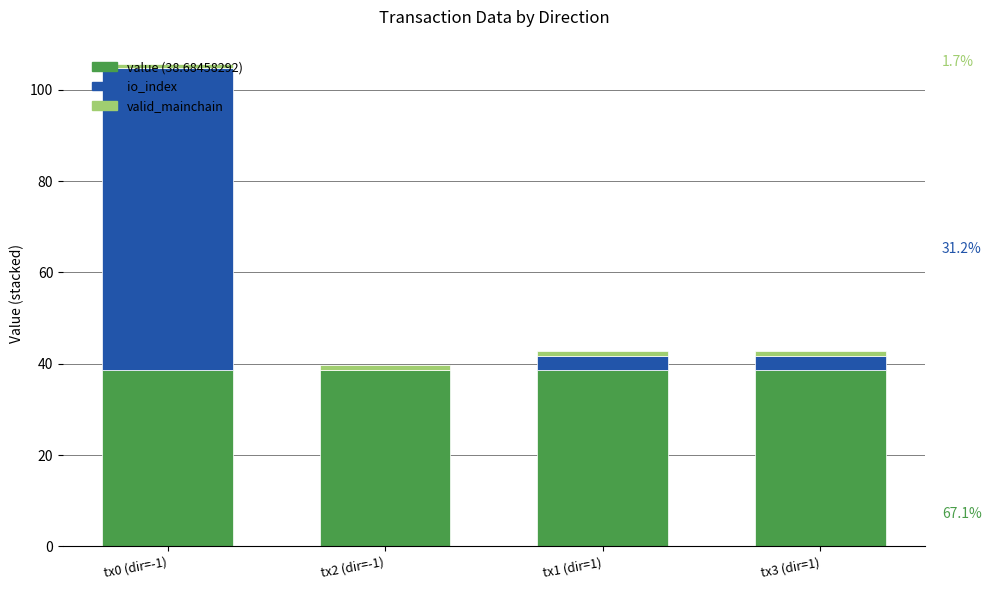

At which category is the sum across all series the highest?

tx0 (dir=-1)